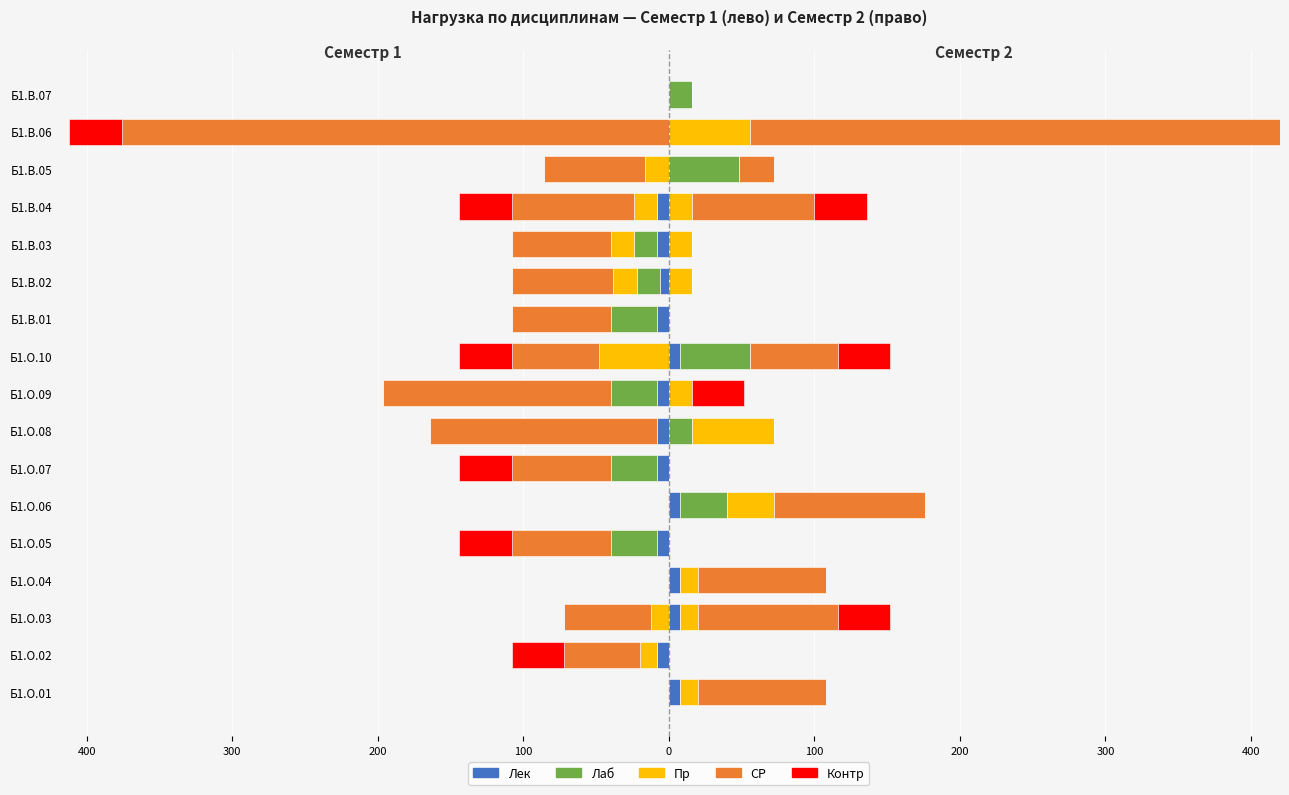

What position from the left is Б1.В.05?

15